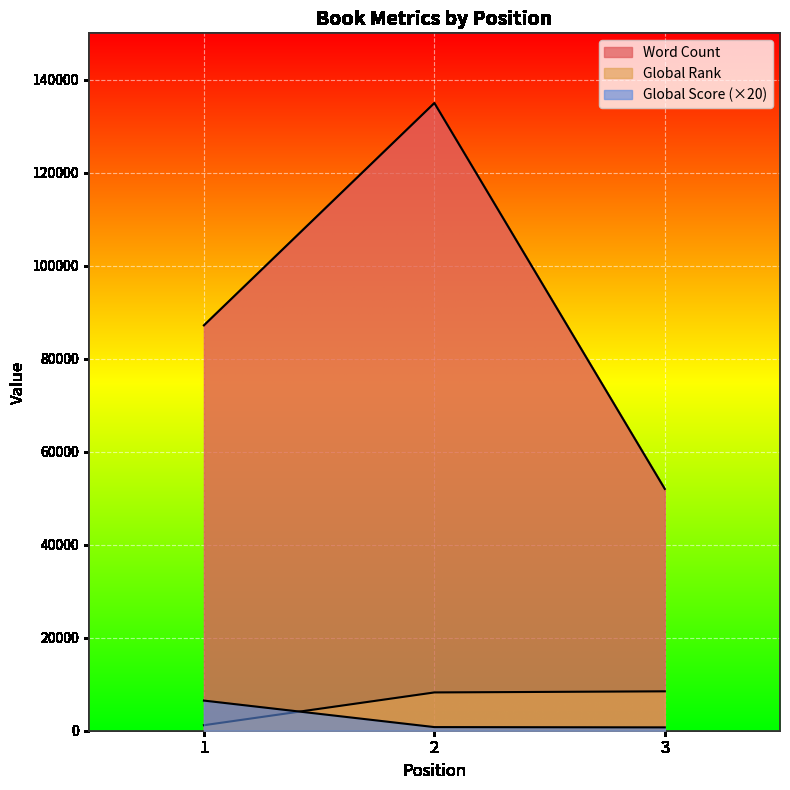

At which label is Global Score closest to 3600?

2